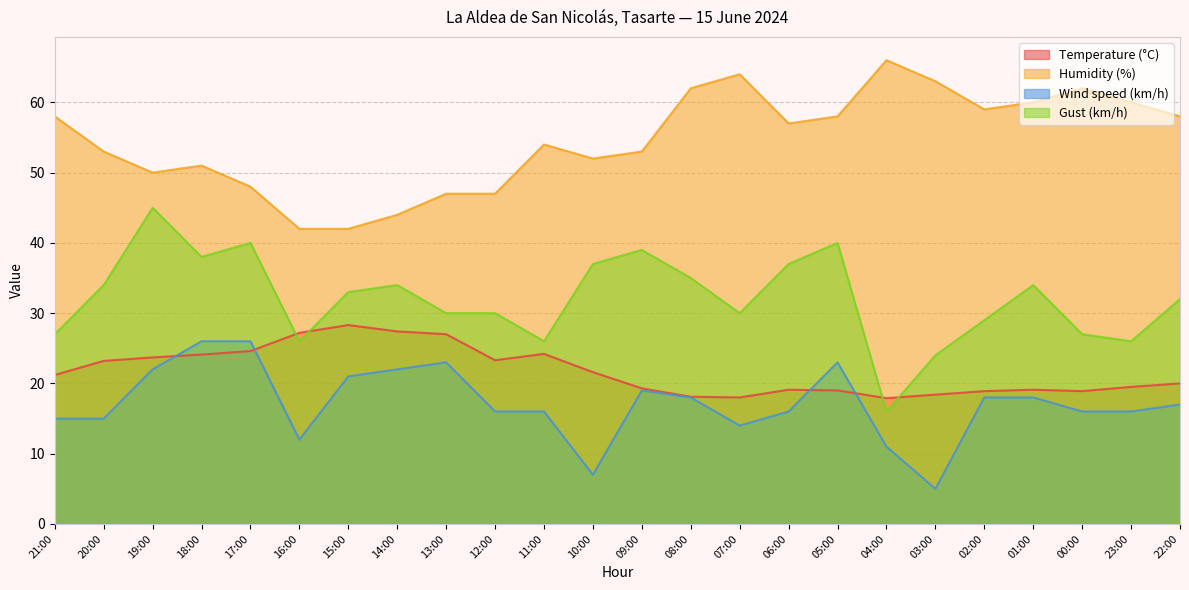

Which series has the largest range (max minus min)?

Gust (km/h)